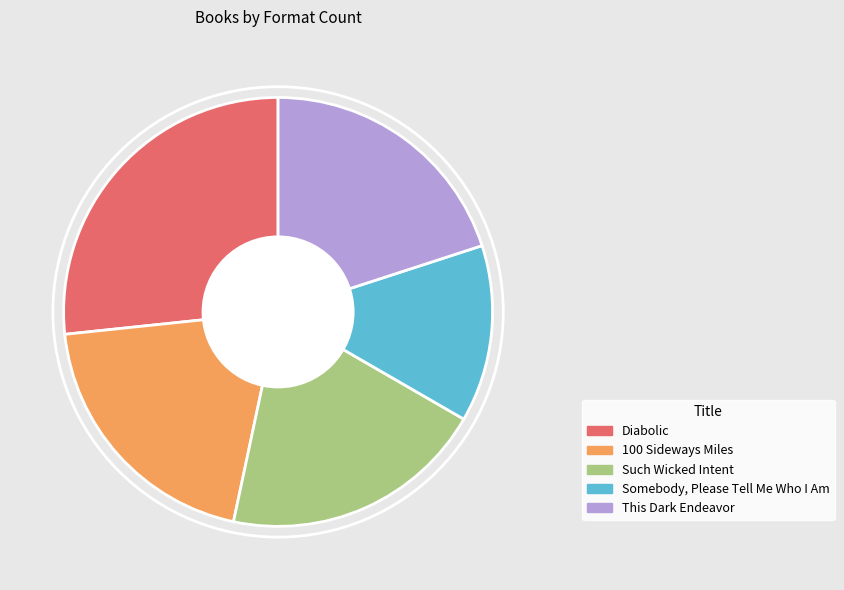

How many slices are in this pie chart?

5